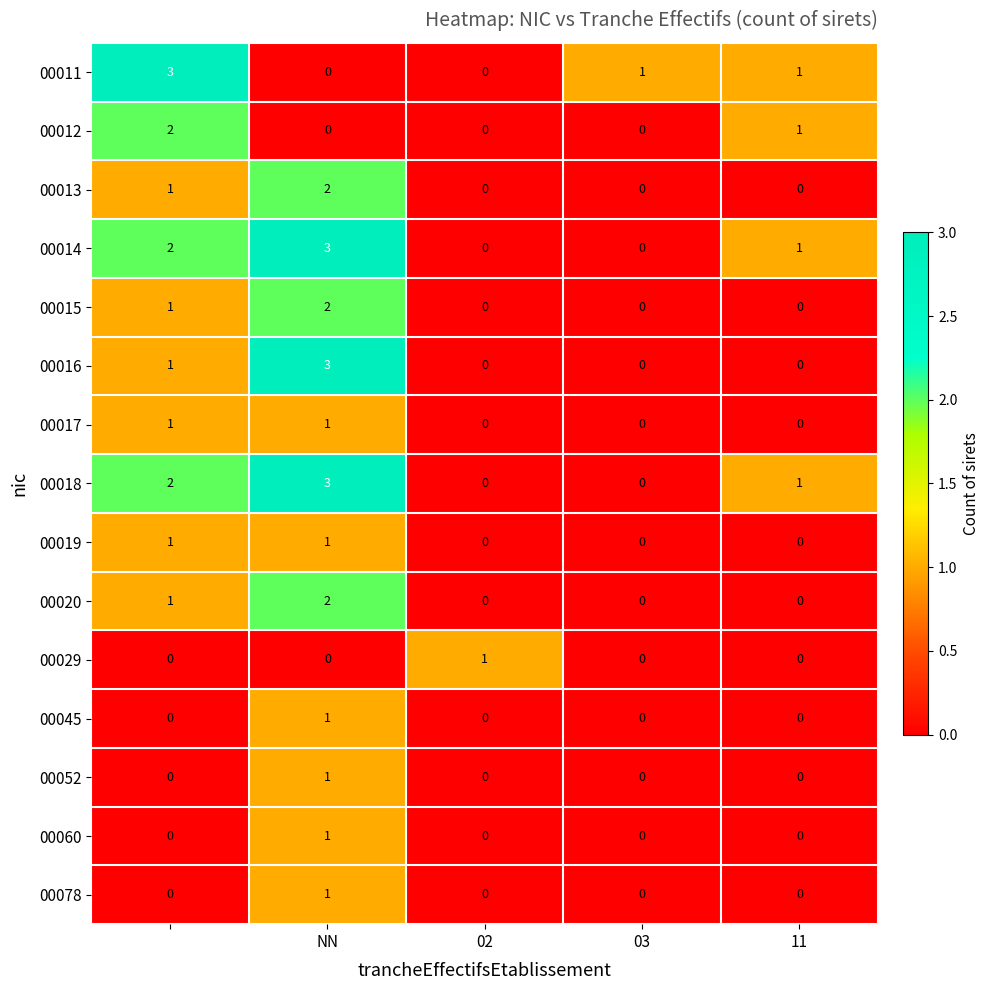

What is the difference between the maximum and minimum values in the 00018 series?

3